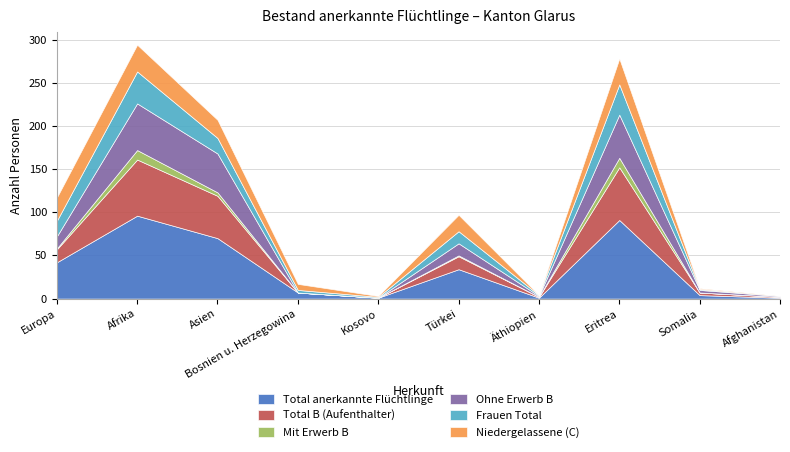

Is it true that Ohne Erwerb B equals -35 at Kosovo?

False